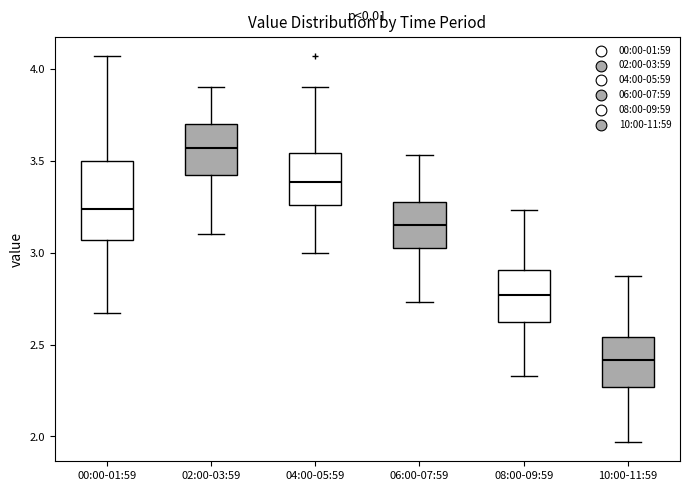

Where is the upper edge of the box for 04:00-05:59 on the y-axis? The values are not printed on the chart, so give them approximately, as read against the axis.

3.55